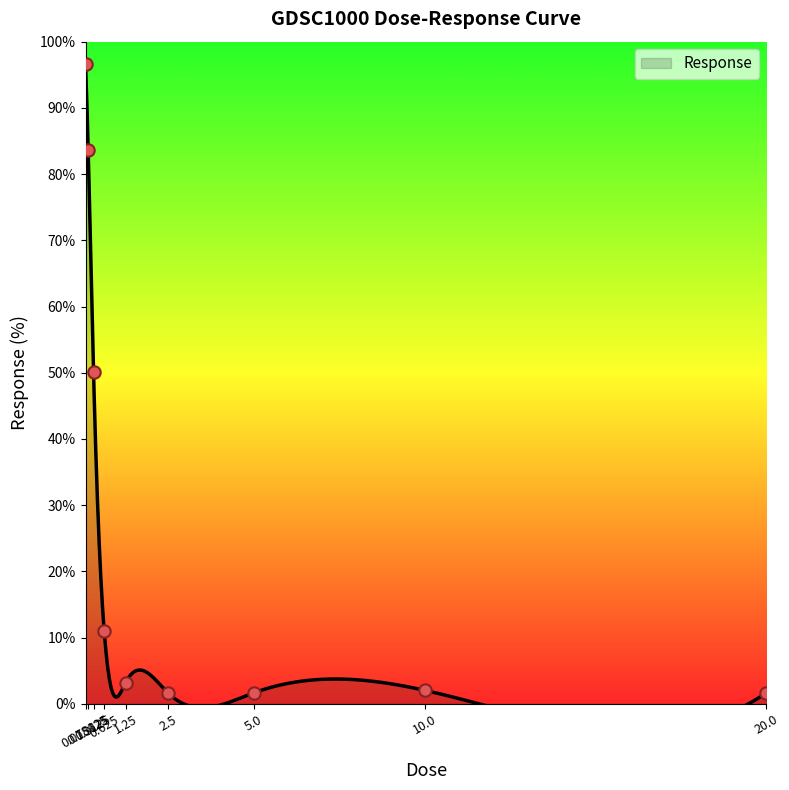

What is the ratio of the value at 5.0 to the value at 1.25?

0.5